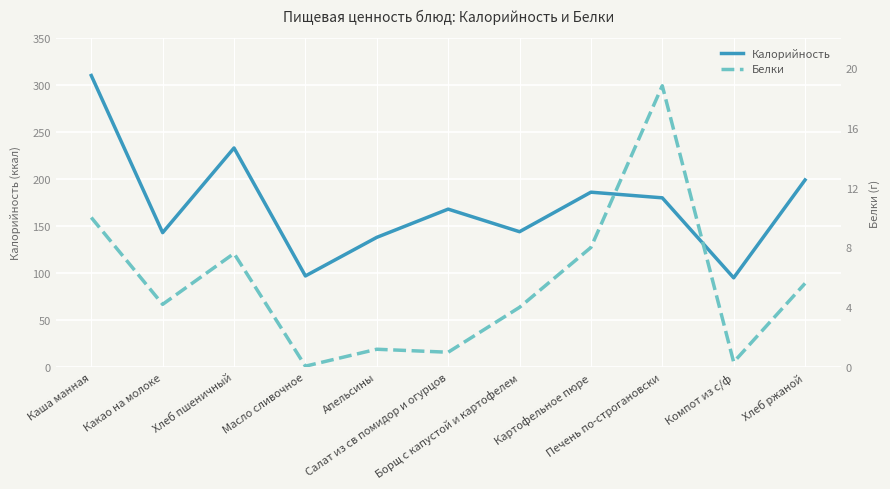

Which label corresponds to the largest value in the chart?

Каша манная